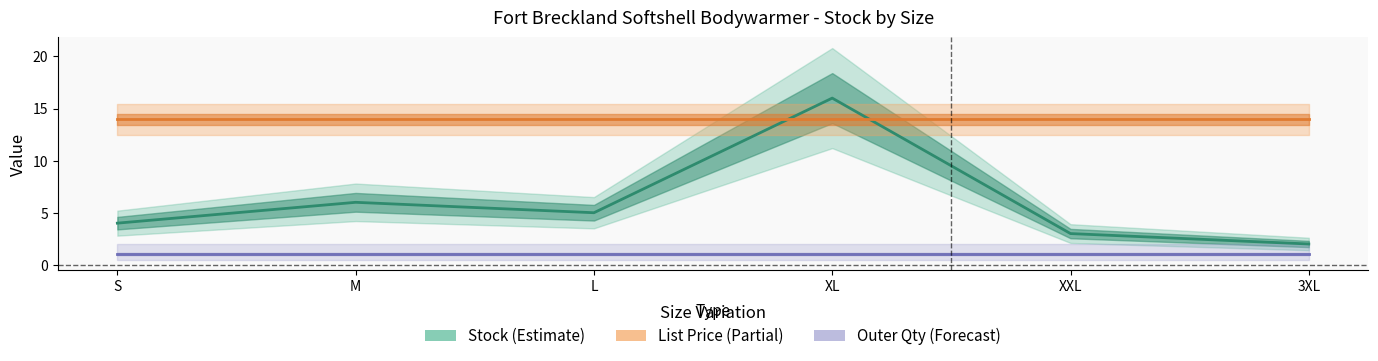

Rank the categories by Outer Quantity value from highest to lowest.

S, M, L, XL, XXL, 3XL